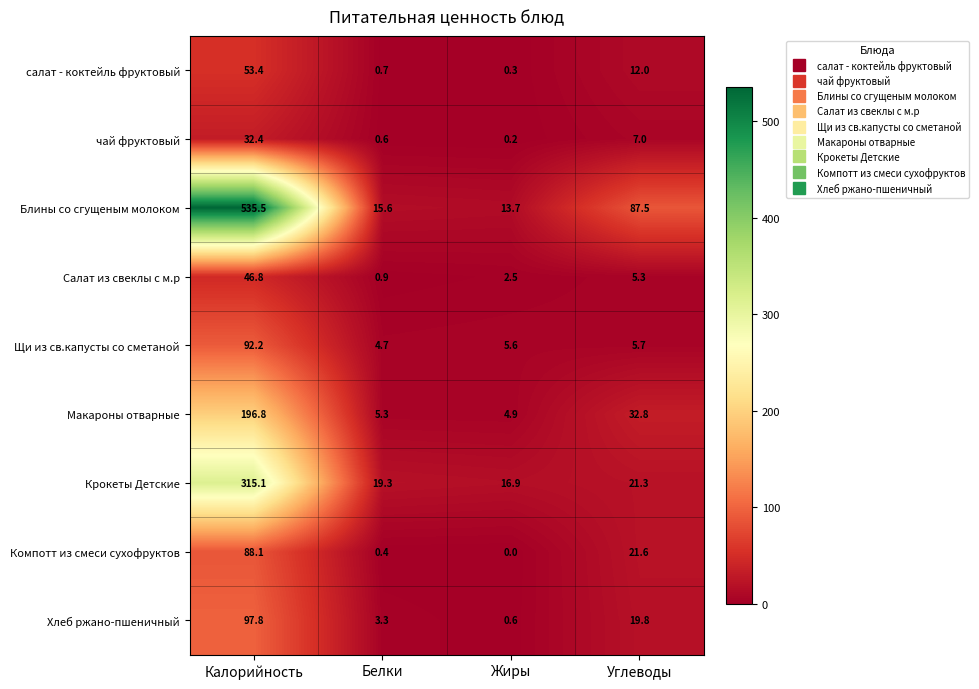

How many categories are shown in the chart?

4